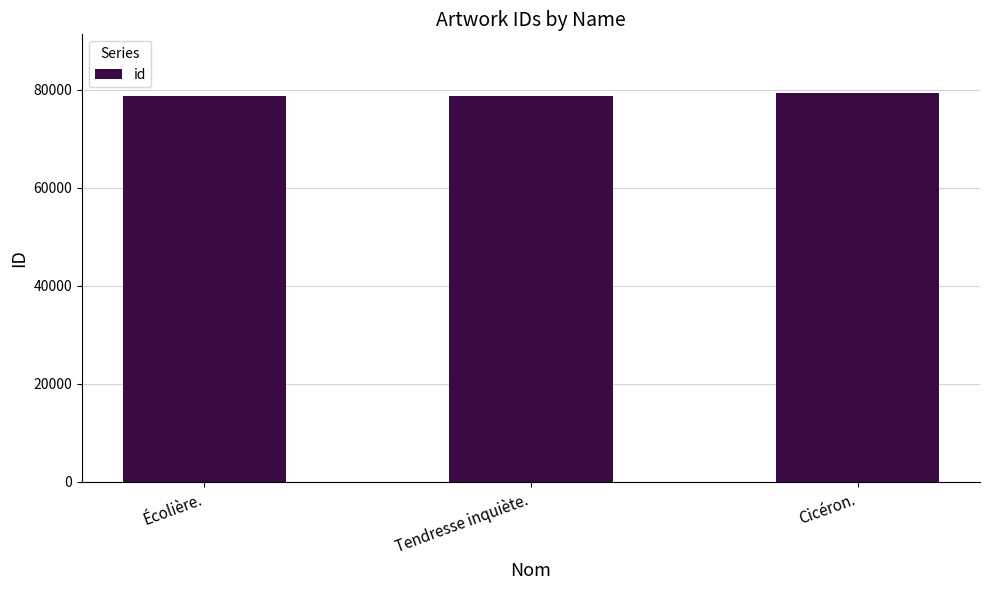

What is the label of the 3rd bar from the right?

Écolière.